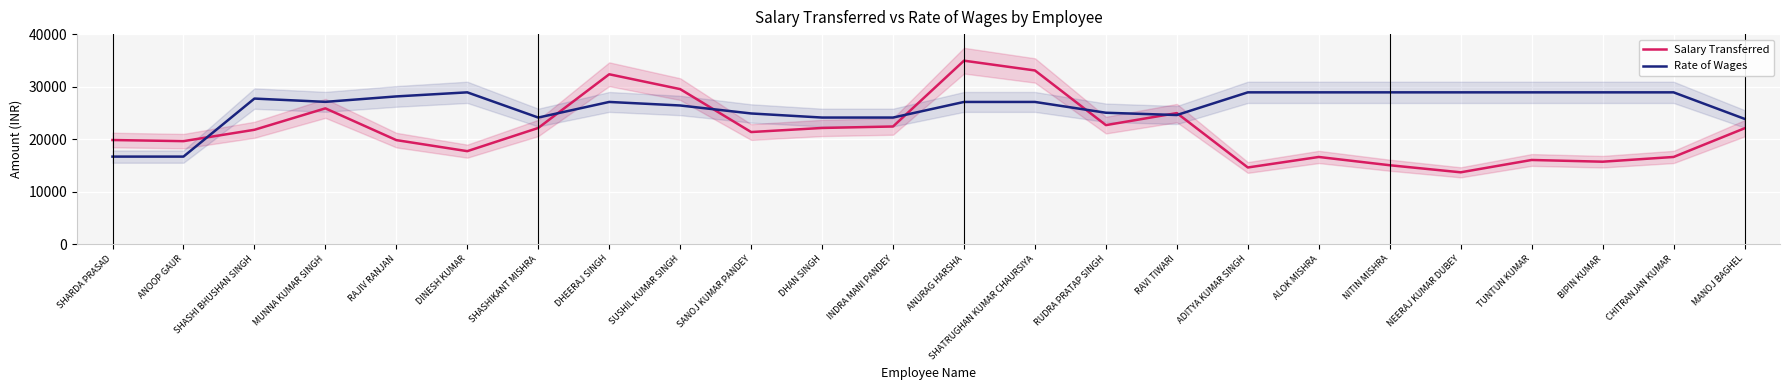

What is the spread (max minus min) of values at RAVI TIWARI?

368